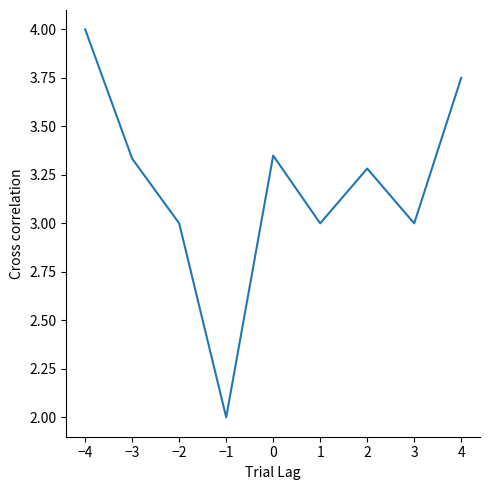

What is the greatest value displayed?

4.0